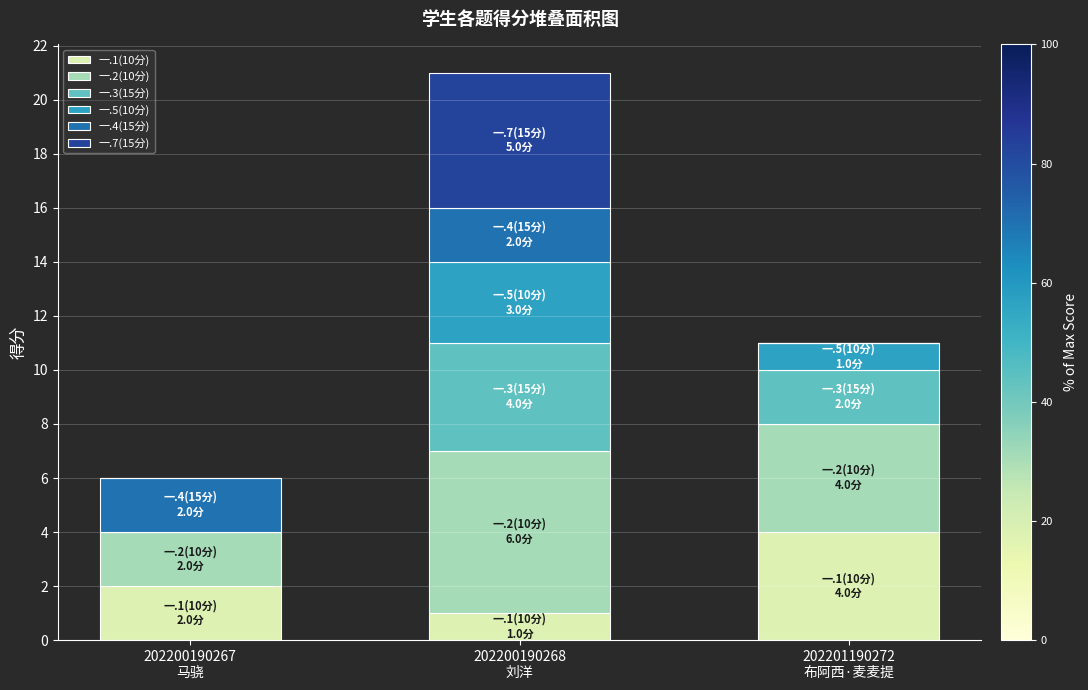

What are all the series names shown in the legend?

一.1(10分), 一.2(10分), 一.3(15分), 一.5(10分), 一.4(15分), 一.7(15分)